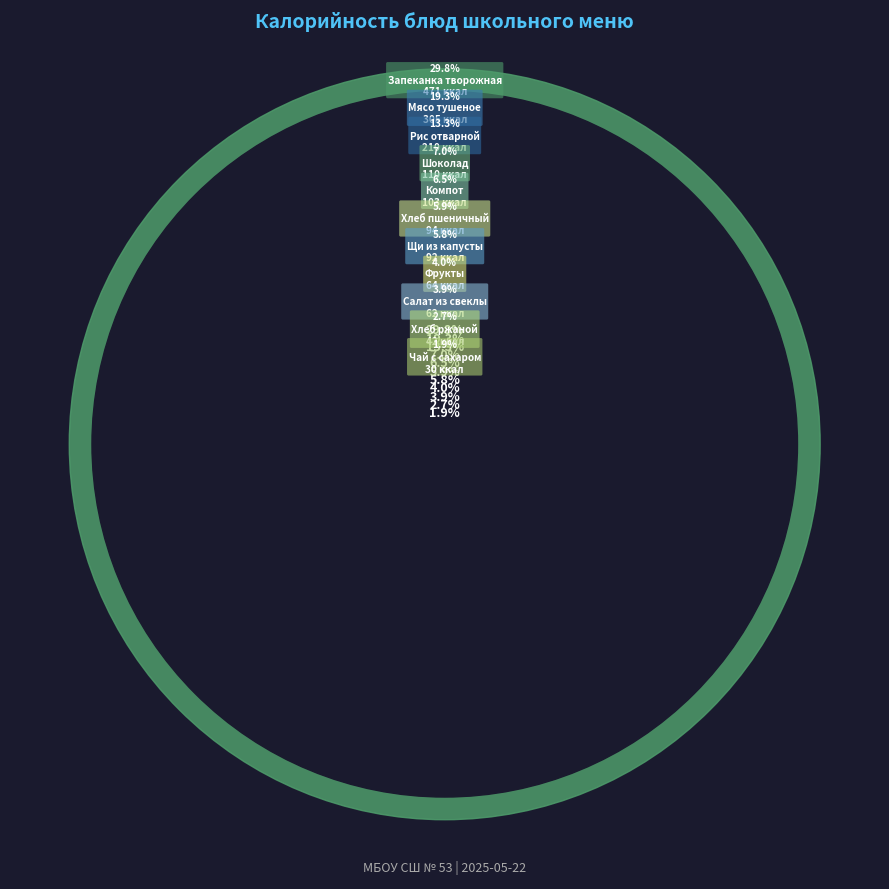

Is Шоколад the majority of the pie?

No